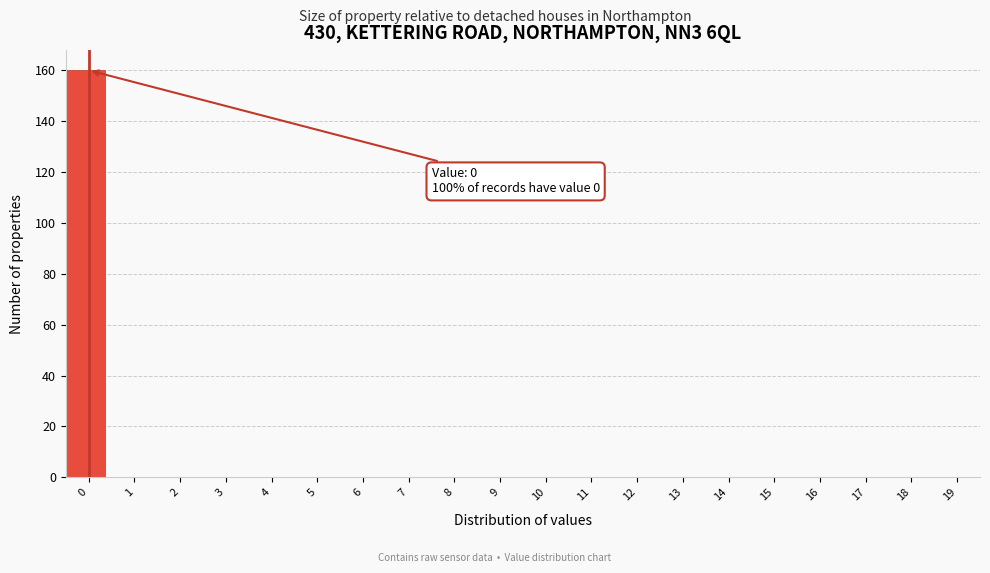

Reading left to right, transcribe all the data shown in this chart.

0=160	1=0	2=0	3=0	4=0	5=0	6=0	7=0	8=0	9=0	10=0	11=0	12=0	13=0	14=0	15=0	16=0	17=0	18=0	19=0